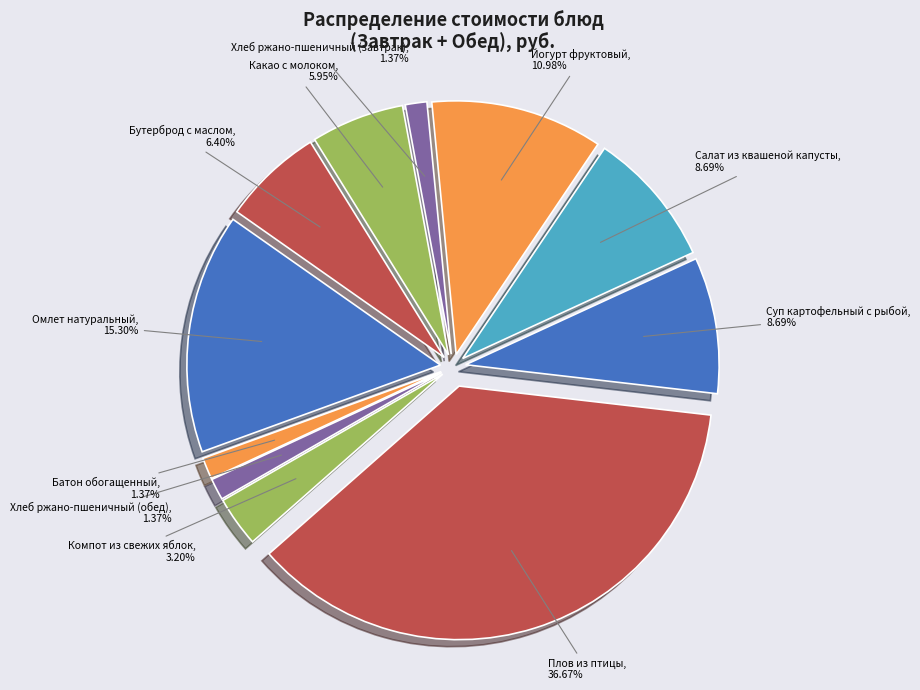

What is the largest slice in the pie chart?

Плов из птицы